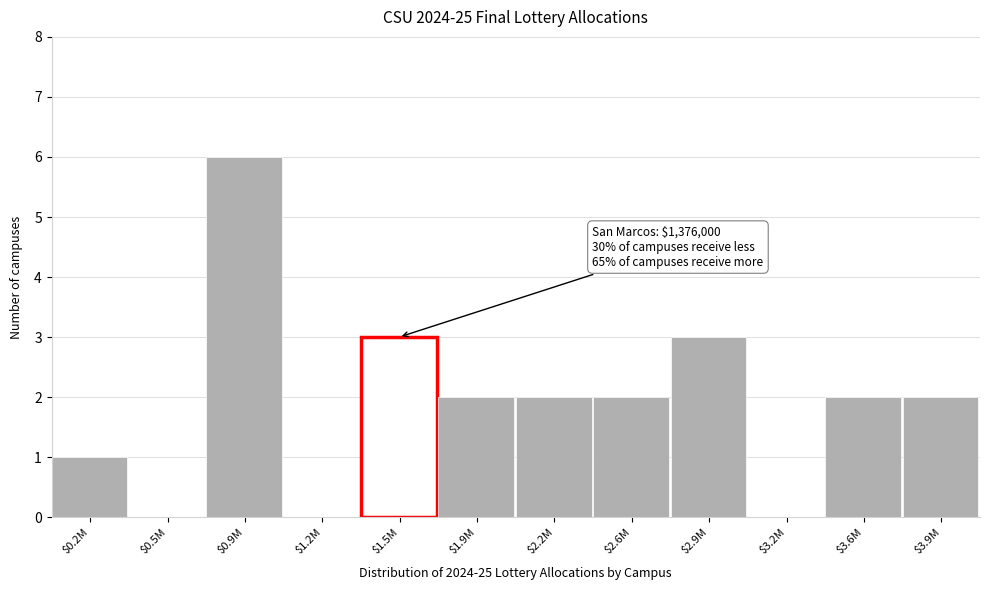

What is the maximum value shown in the chart?

6